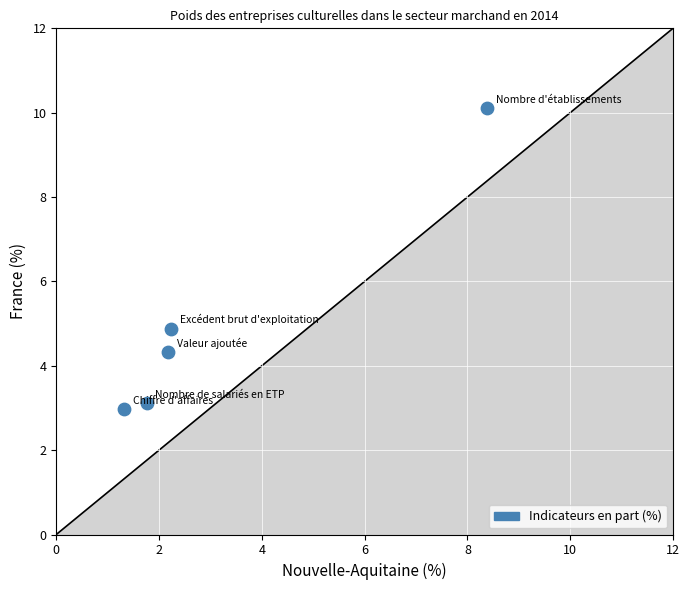

What Y value in the scatter plot is closest to 6?

4.9